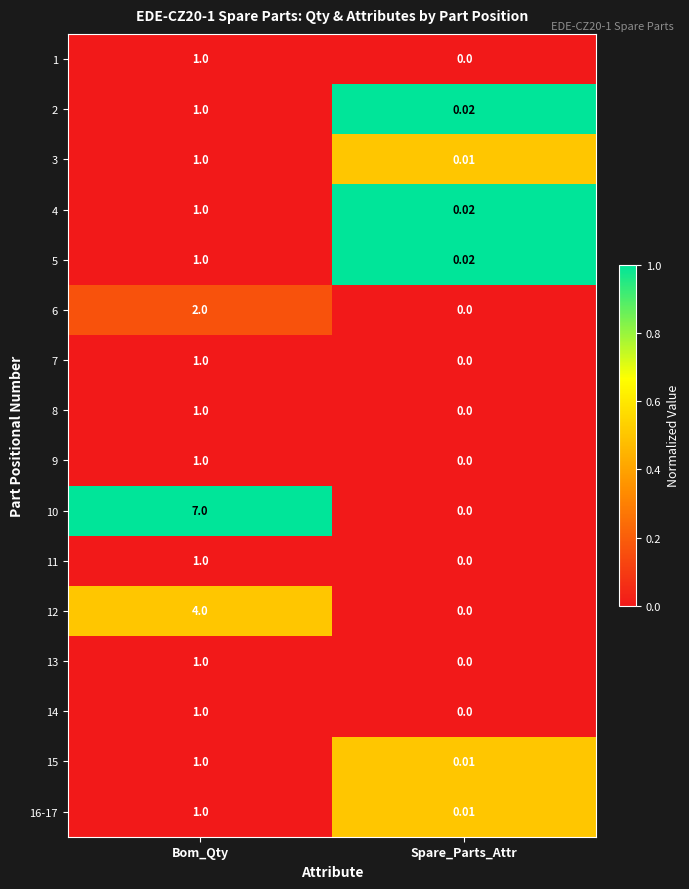

Which category has the lowest value across all series?

Spare_Parts_Attr